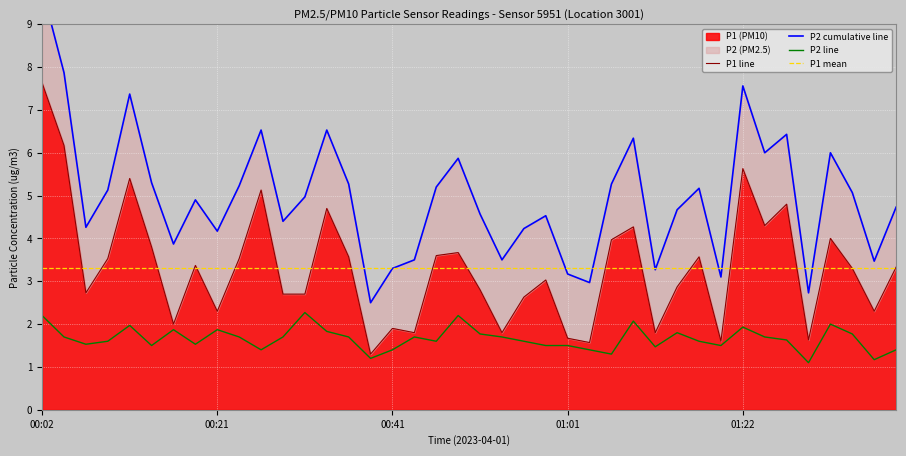

List the series in order of their peak value, highest first.

P2 cumulative line, P1 line, P1 mean, P2 line